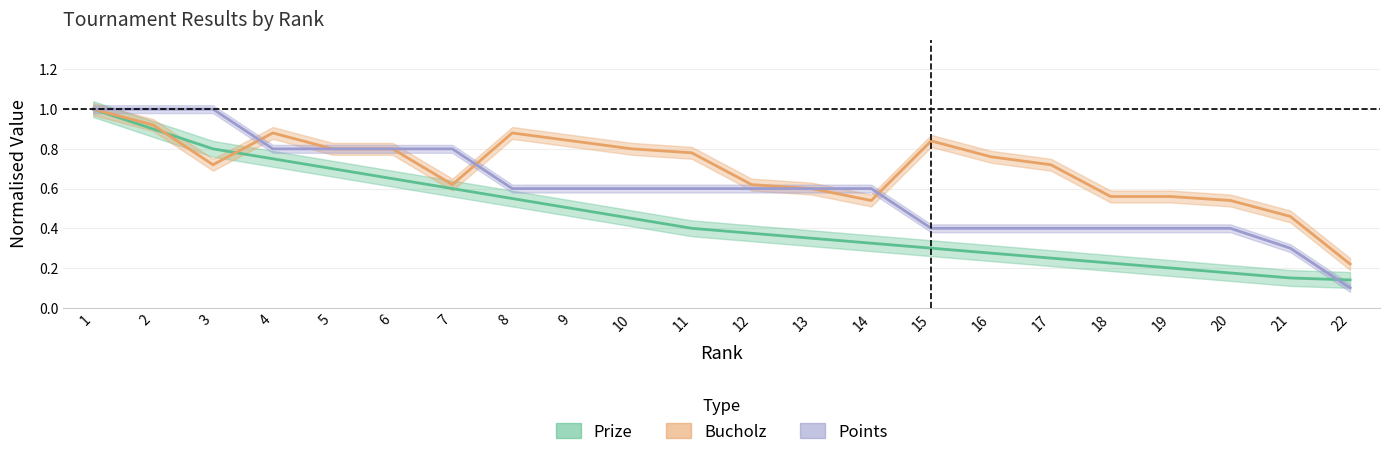

Rank the series by their average value, from lowest to highest.

Prize, Points, Bucholz